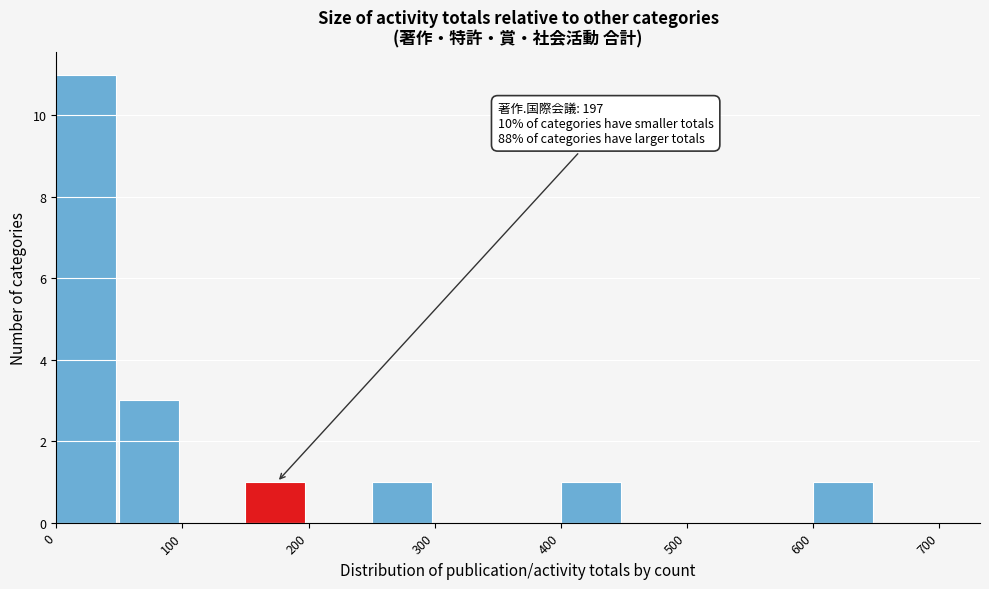

Which range on the x-axis has the tallest bar?

0 to 50